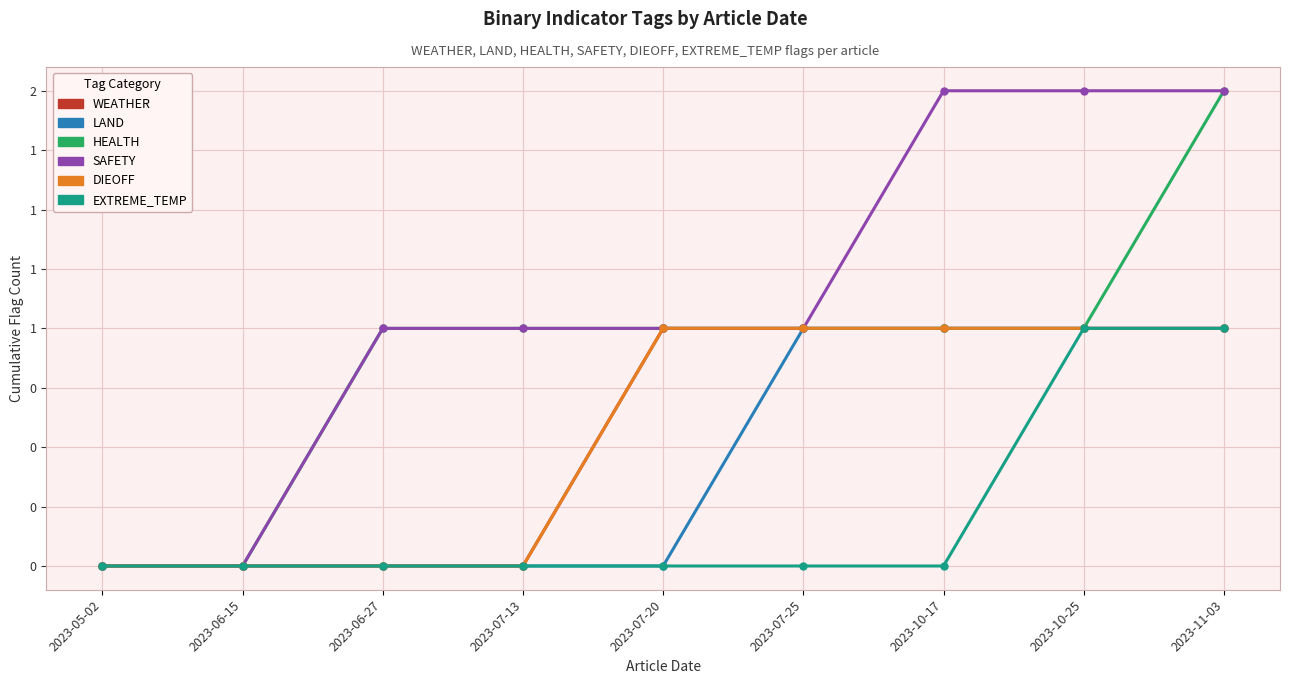

What is the greatest value displayed?

2